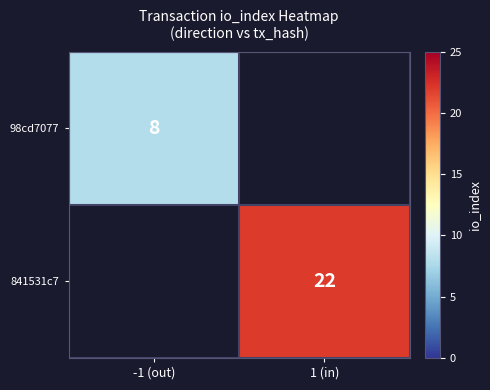

At which label does 98cd7077 reach its minimum?

-1 (out)